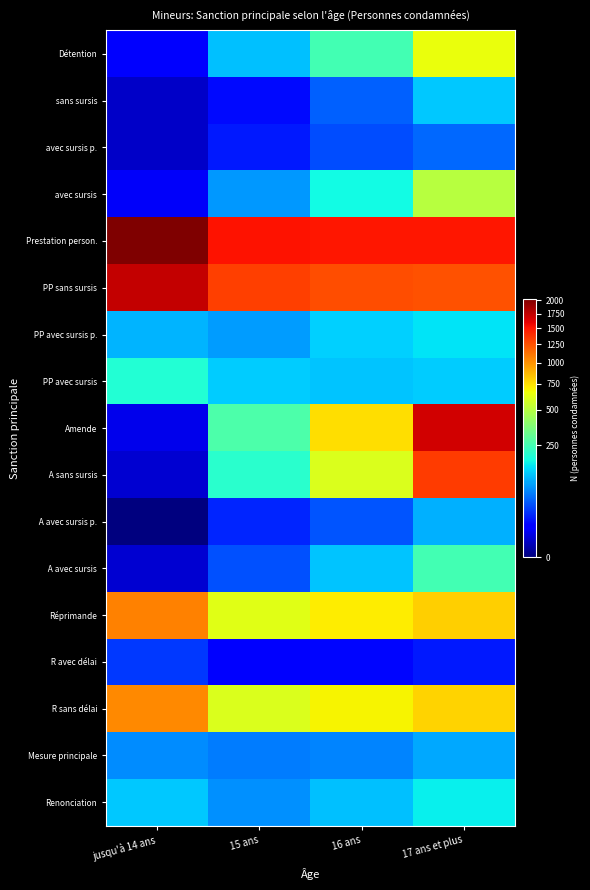

What is the difference between the highest and lowest values at jusqu'à 14 ans?

2028